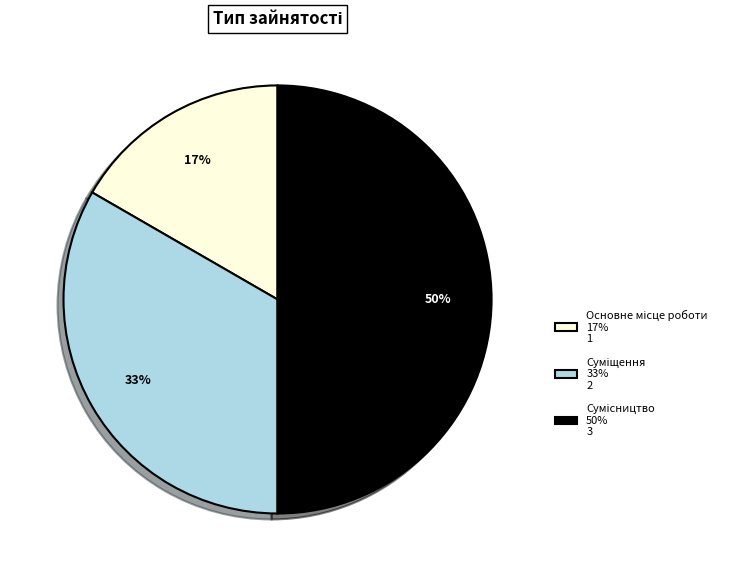

How many slices are in this pie chart?

3